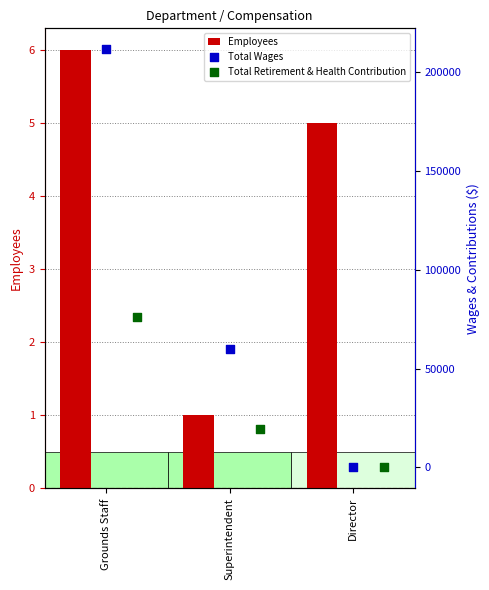

Which series reaches the maximum Y coordinate?

Total Wages